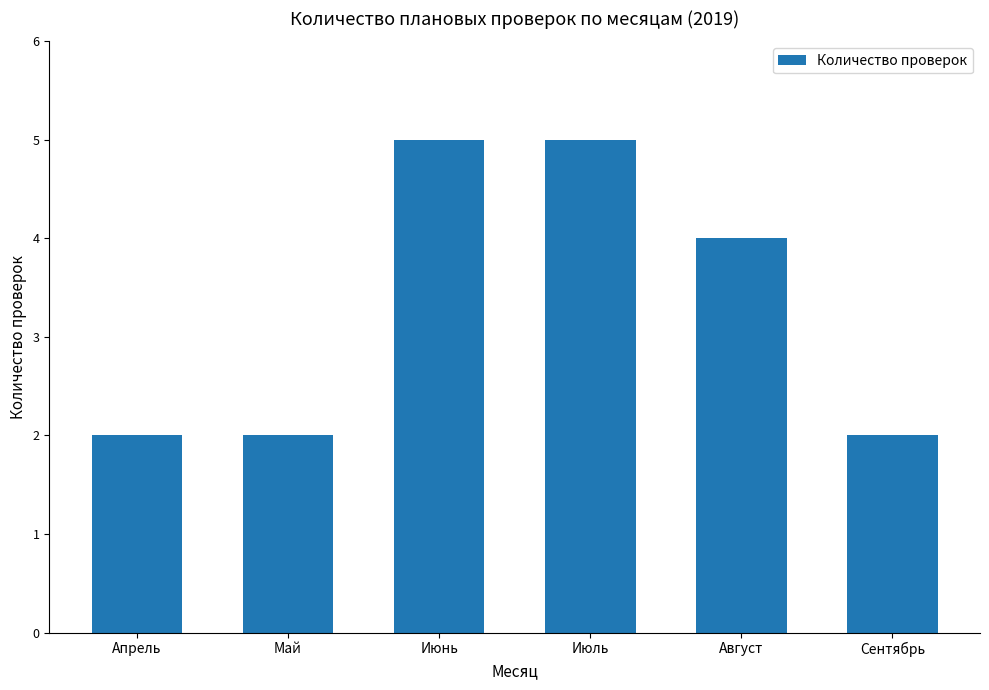

How many data points are less than 4?

3